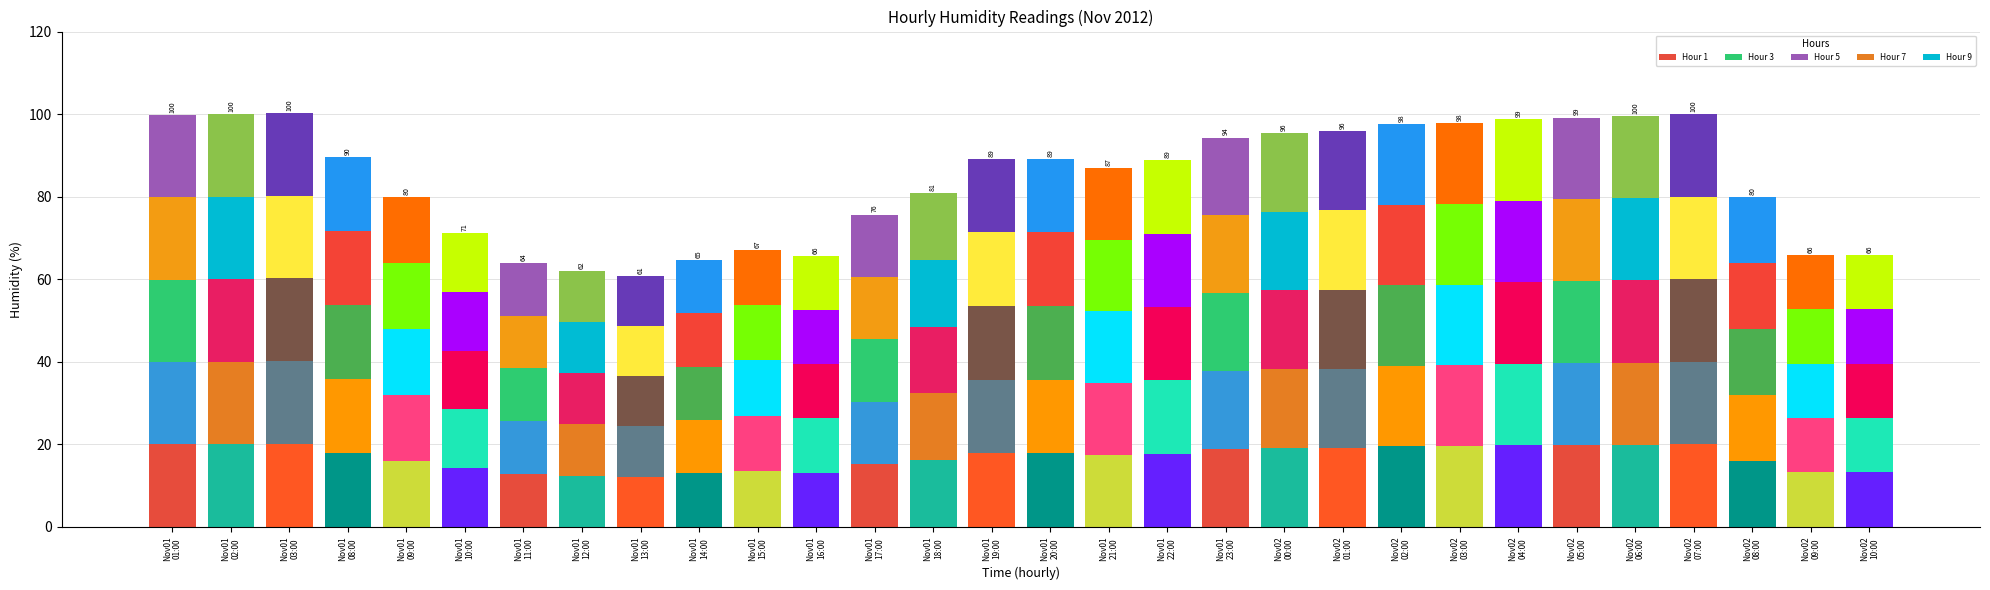

Are the bars horizontal?

No